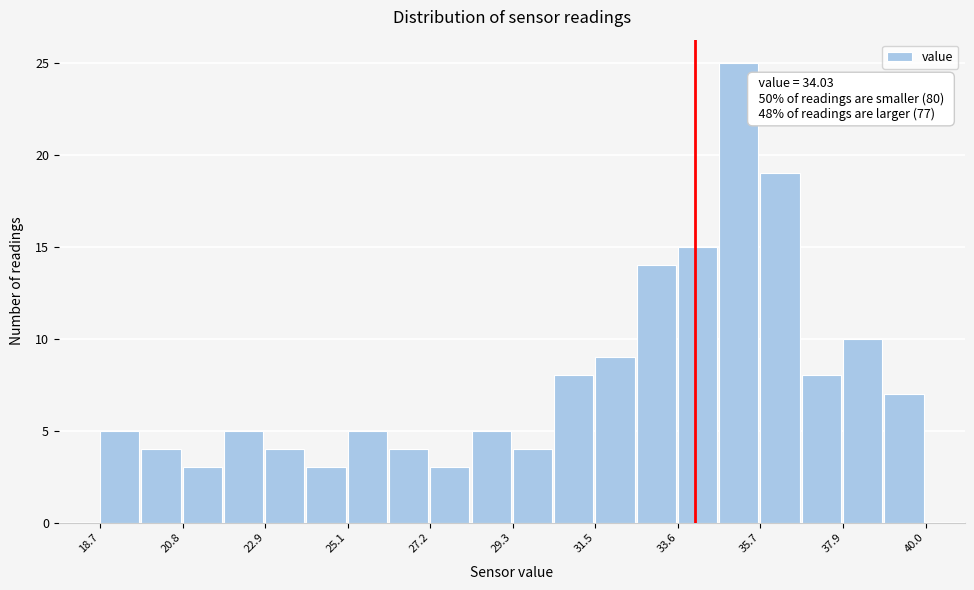

Around what value on the x-axis is the tallest bar? Give the approximate position of its centre, as read against the axis.

35.0